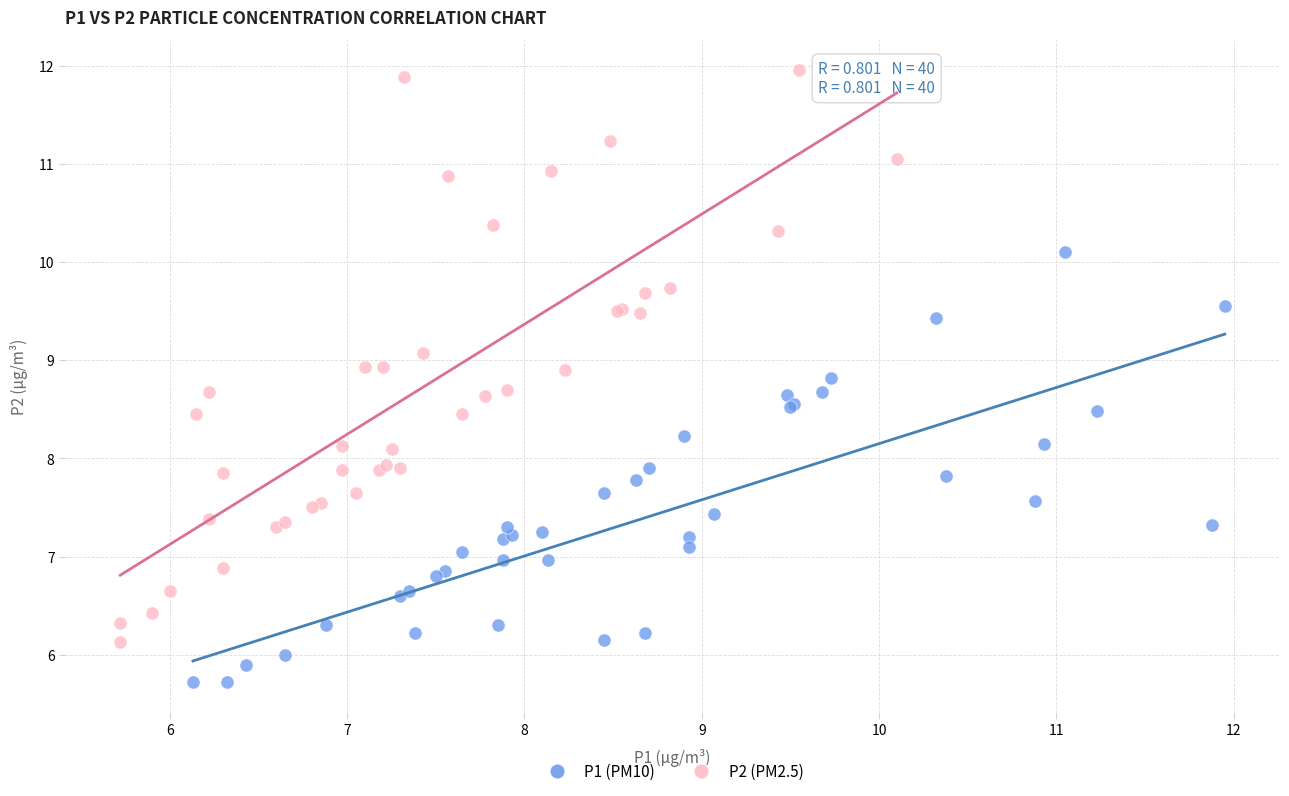

Which series reaches the minimum Y coordinate?

P1 (PM10)